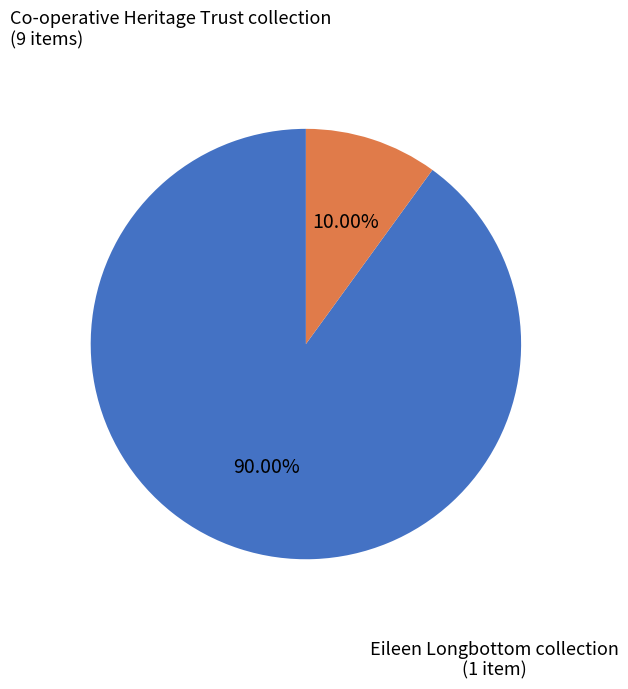

Which has a higher value, Co-operative Heritage Trust collection or Eileen Longbottom collection?

Co-operative Heritage Trust collection